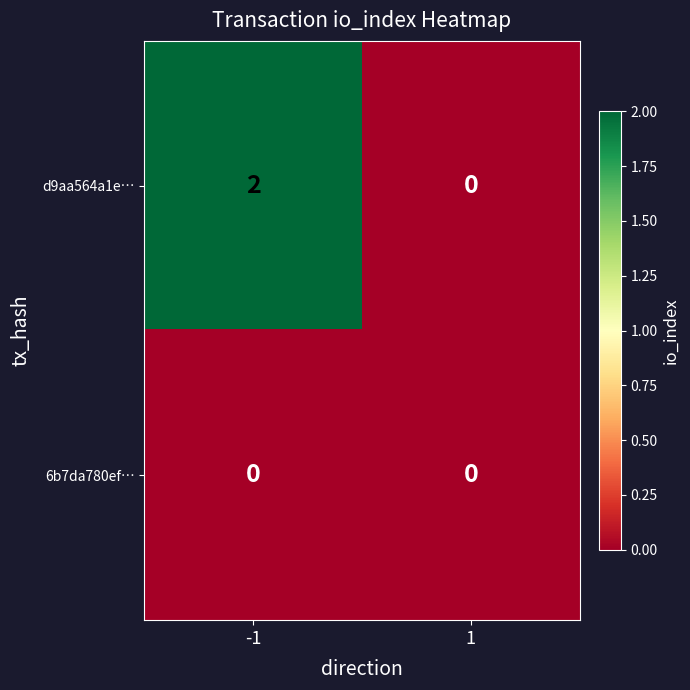

True or false: 6b7da780ef… has a value of 0 at -1.

True